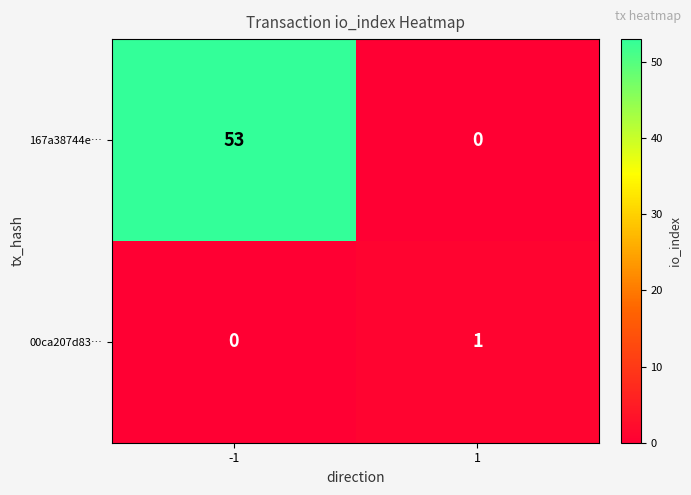

The value of 167a38744e… at -1 is 79. True or false?

False